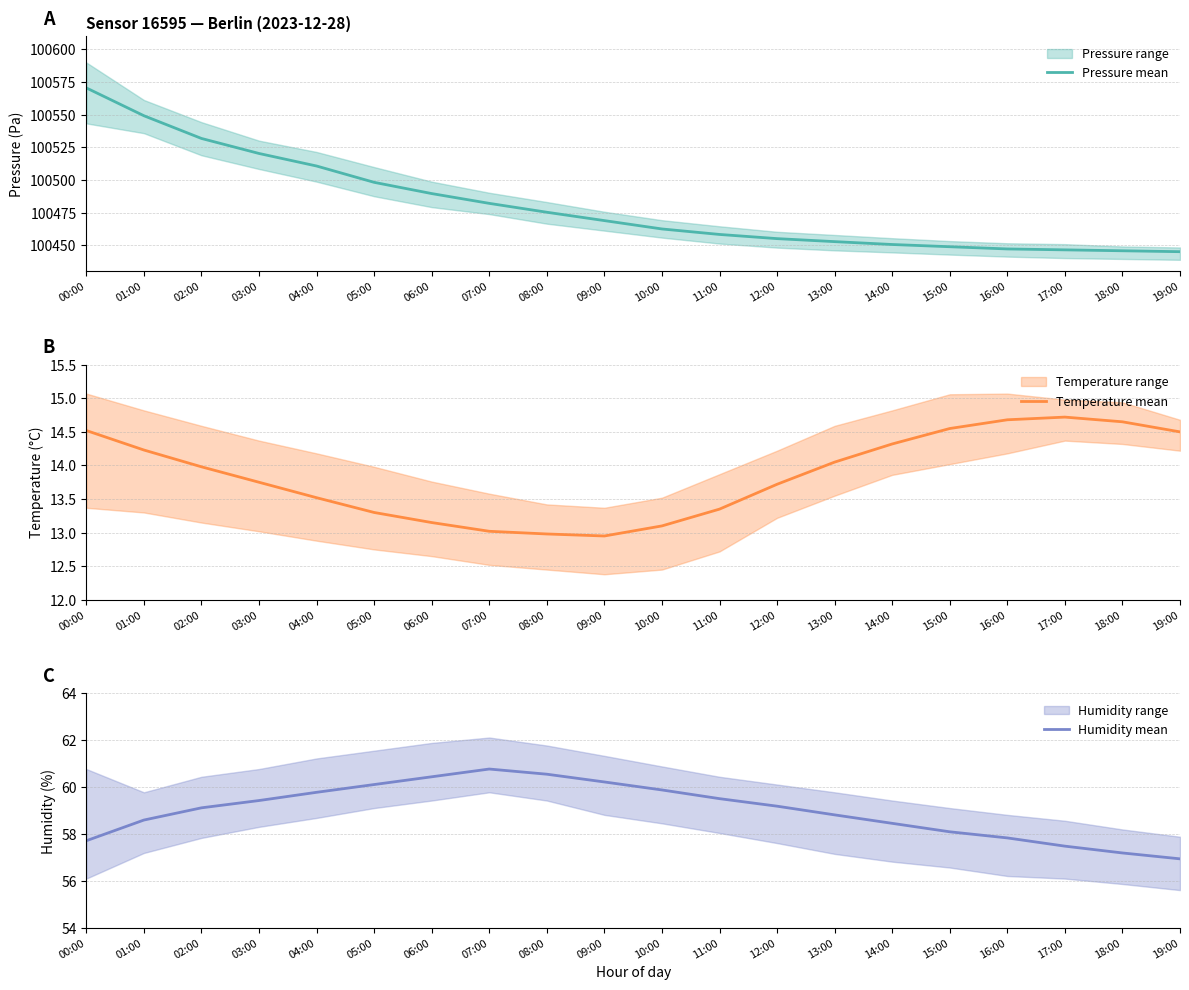

What is the spread (max minus min) of values at 02:00?

100517.8